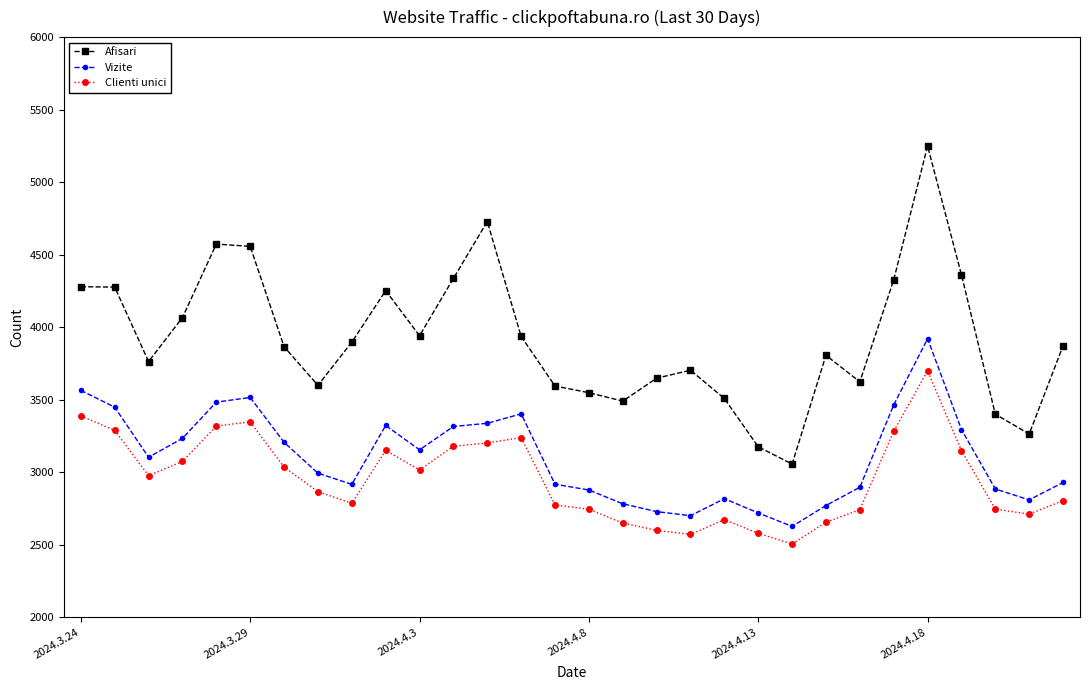

True or false: Vizite and Afisari cross at least once.

False